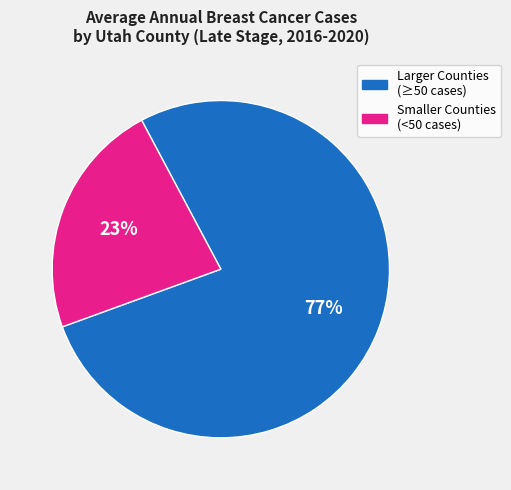

Count the number of slices in the pie.

2